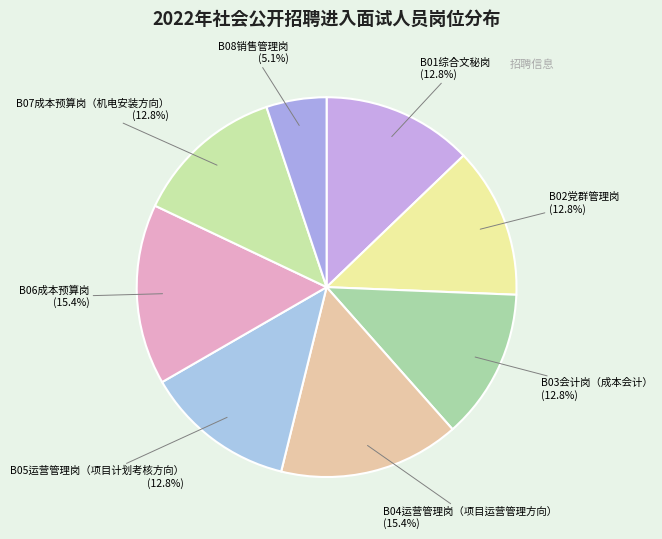

Is B01综合文秘岗 the majority of the pie?

No